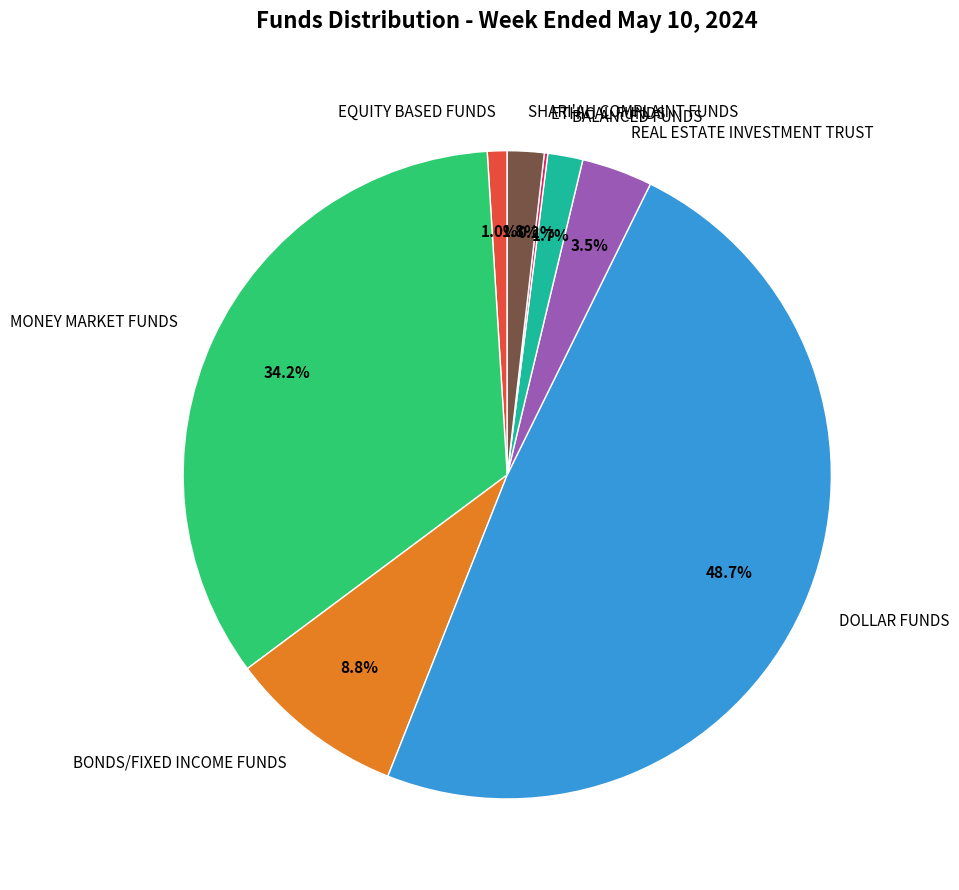

Combined, do BONDS/FIXED INCOME FUNDS and DOLLAR FUNDS account for over 50%?

Yes